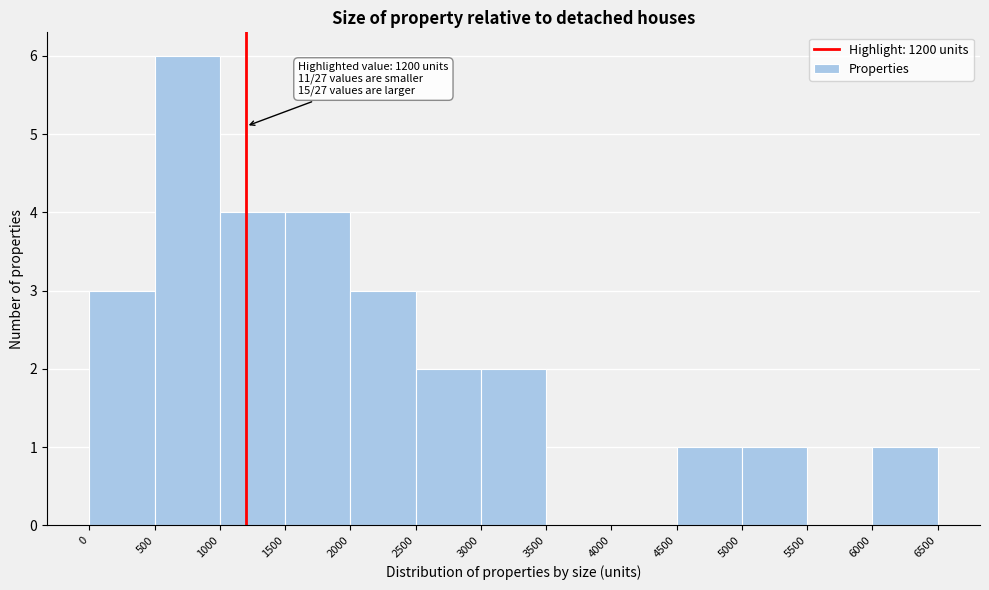

Which range on the x-axis has the tallest bar?

500 to 1000